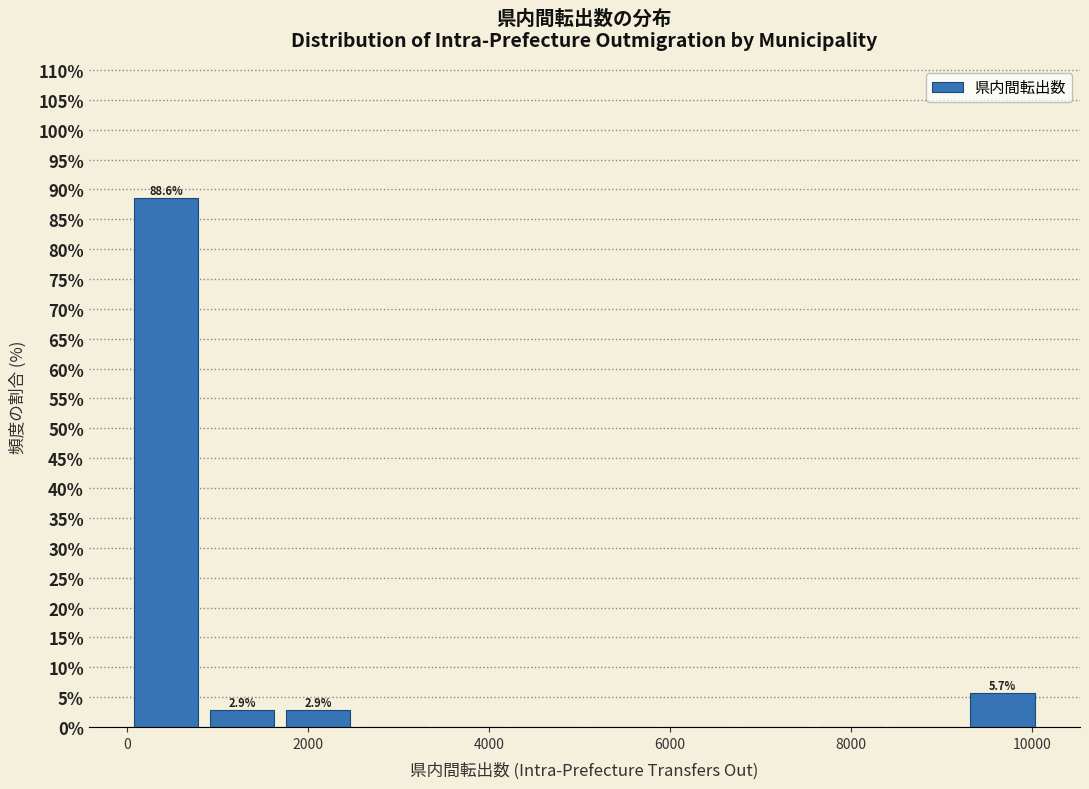

Which range on the x-axis has the tallest bar?

0 to 800